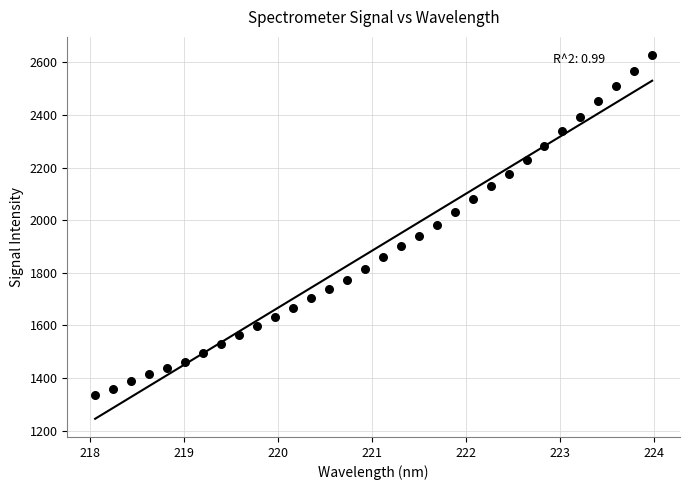

What is the range of Y values (max minus min)?

1292.2